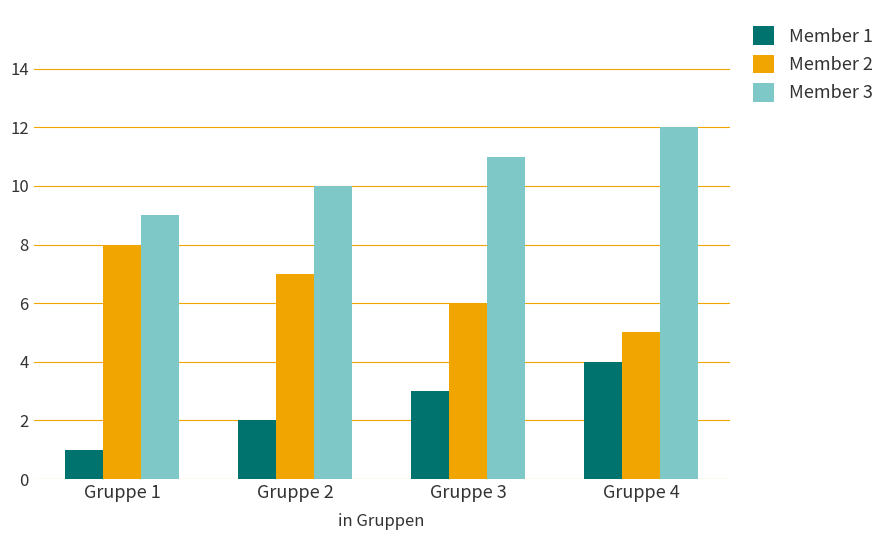

What are all the series names shown in the legend?

Member 1, Member 2, Member 3